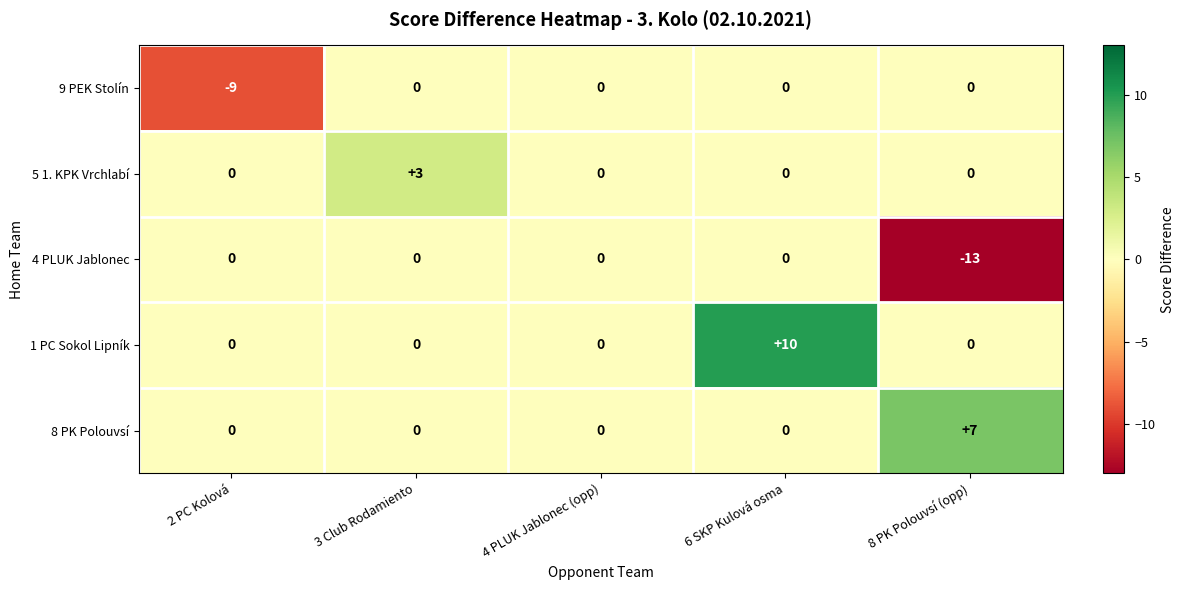

What is the sum of all 8 PK Polouvsí values?

7